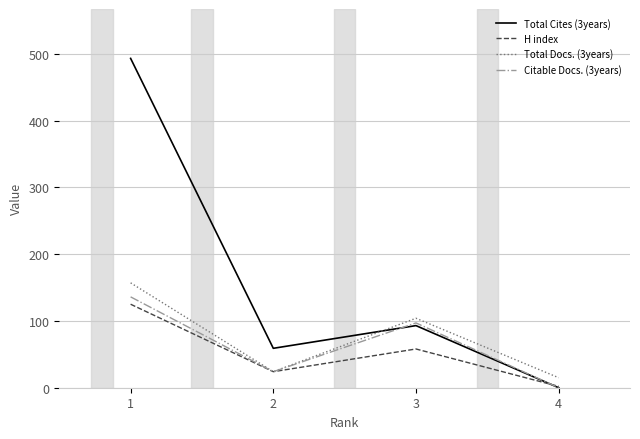

Which series has the widest spread of values?

Total Cites (3years)